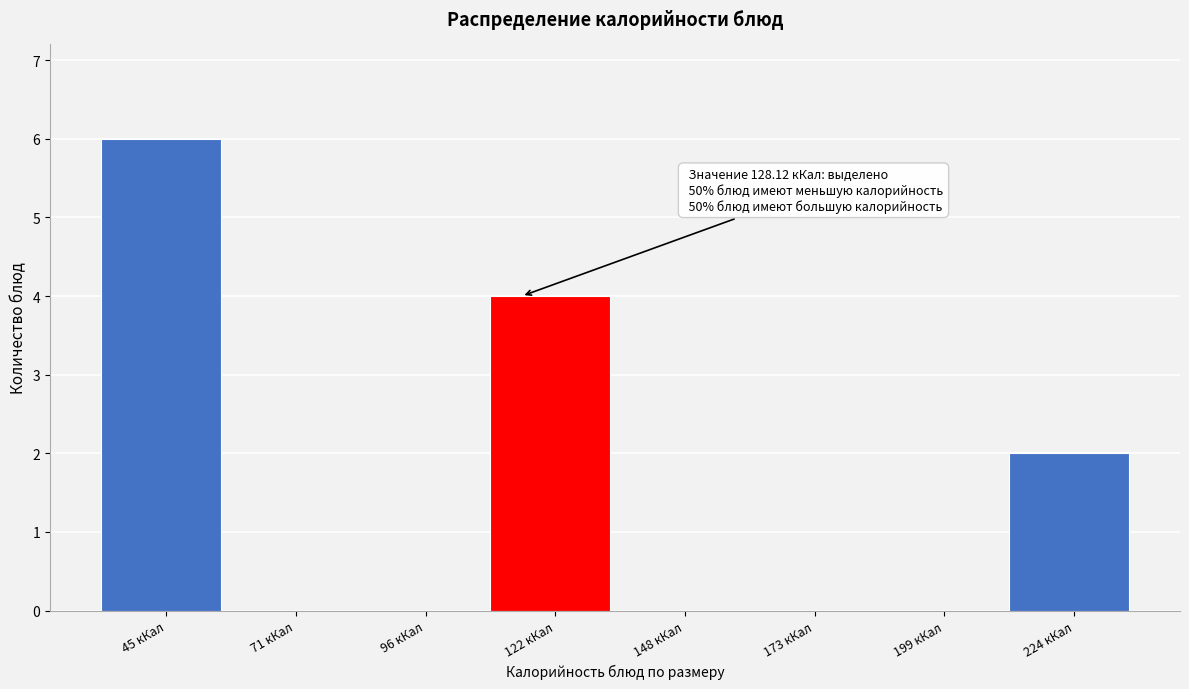

Reading left to right, list all the values displayed in this chart.

45 кКал=6	71 кКал=0	96 кКал=0	122 кКал=4	148 кКал=0	173 кКал=0	199 кКал=0	224 кКал=2